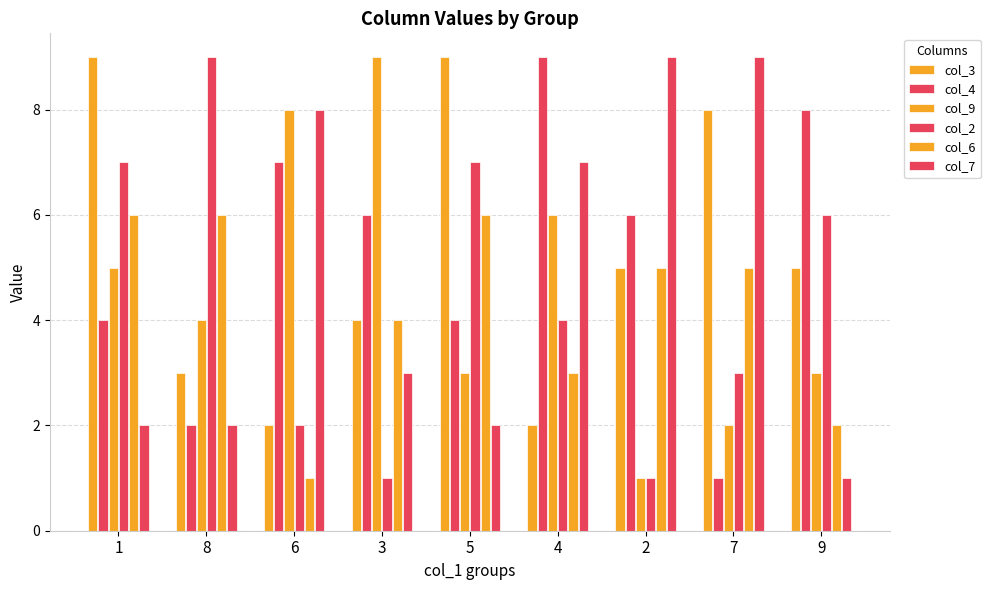

How many values in the col_9 series are below 4?

4